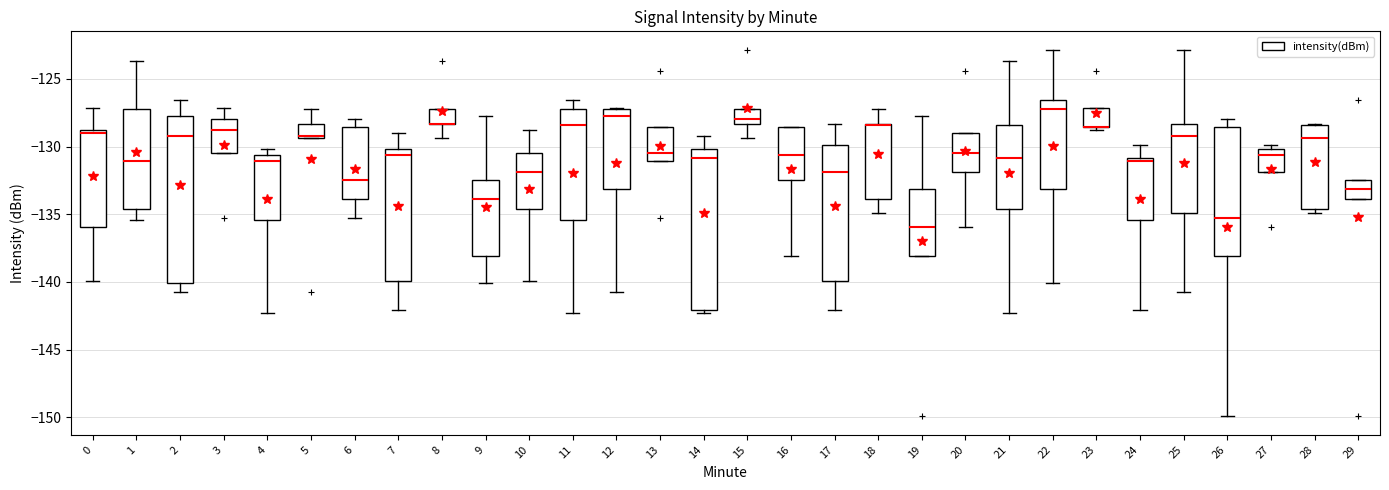

Where does the median line of the box at x = 1 sit on the y-axis? The values are not printed on the chart, so give them approximately, as read against the axis.

-131.0